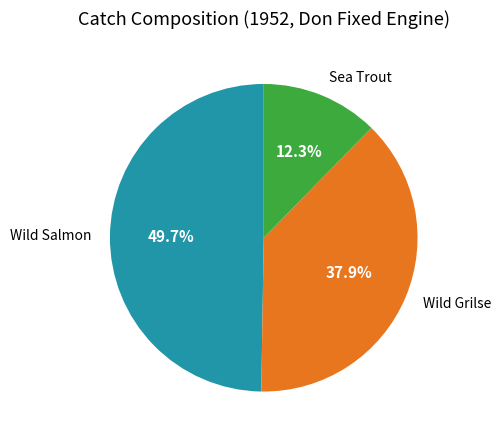

Is it true that Sea Trout is 12% of the pie?

True